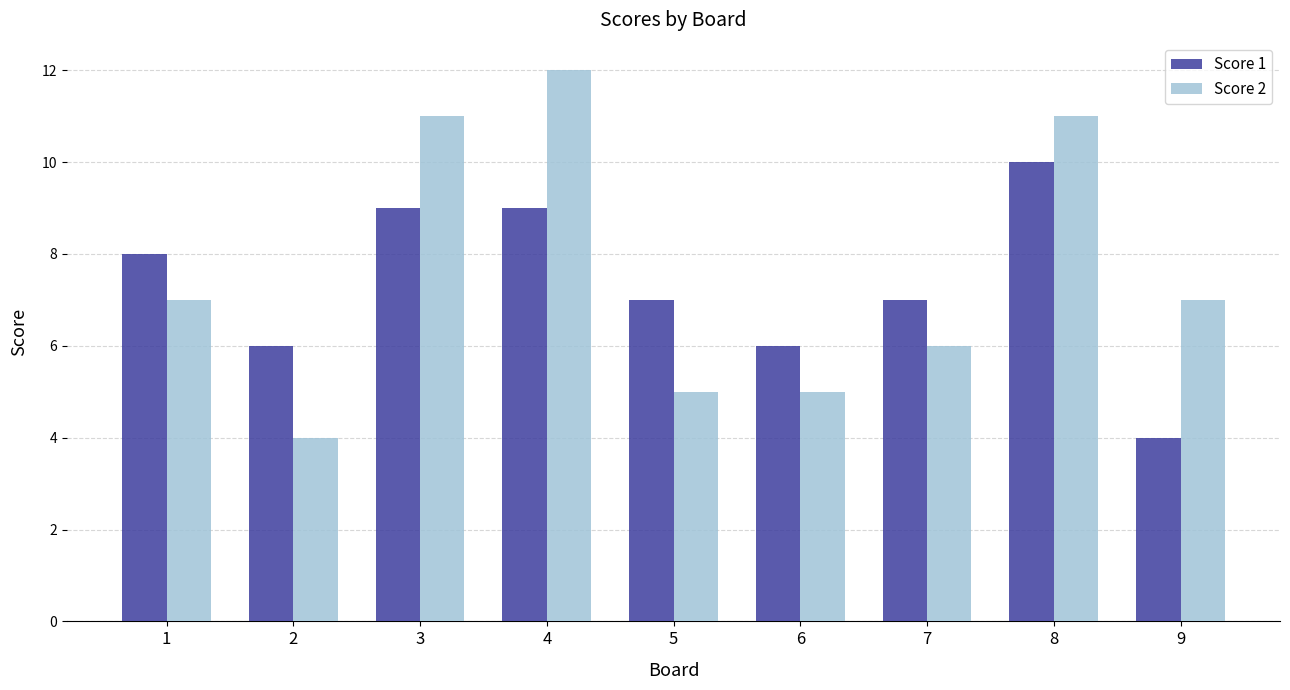

Reading right to left, transcribe all the data shown in this chart.

Score 1: 4	10	7	6	7	9	9	6	8
Score 2: 7	11	6	5	5	12	11	4	7